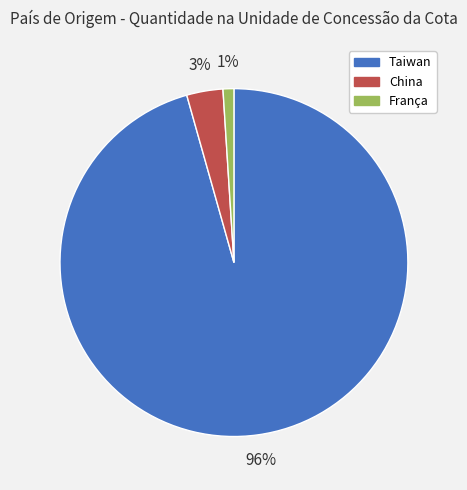

How many slices are in this pie chart?

3